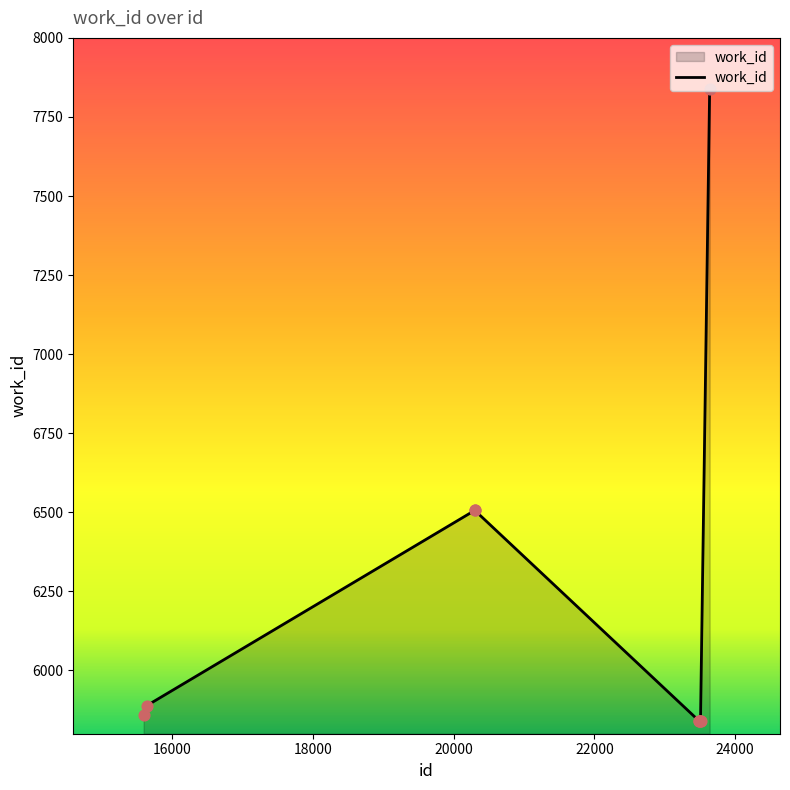

What is the smallest value displayed?

5841